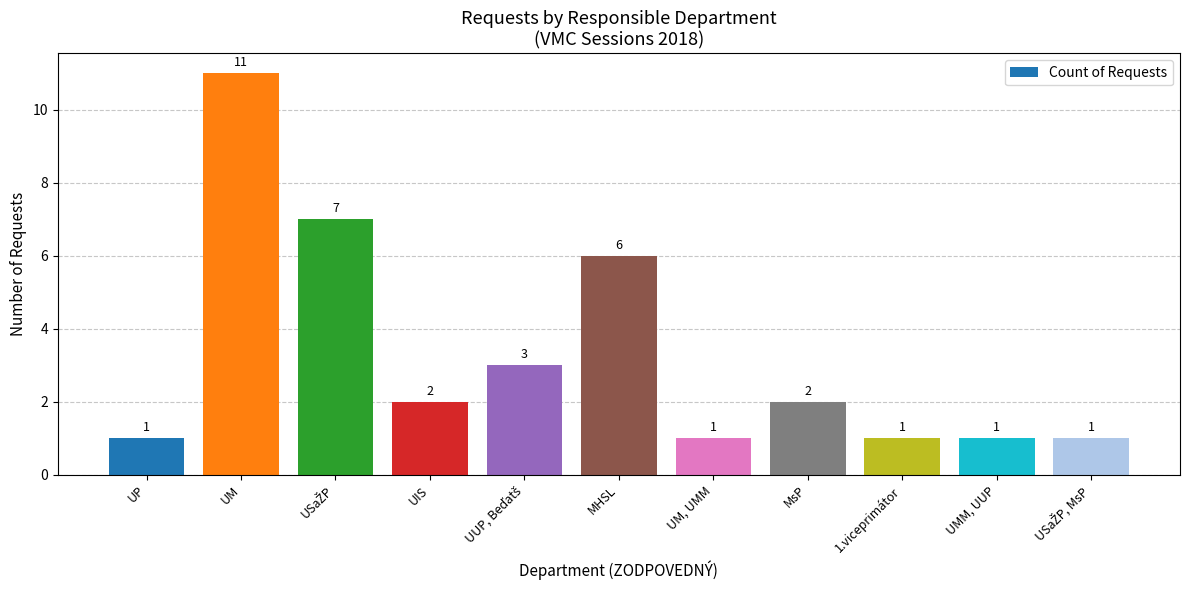

What is the difference between the maximum and second lowest values?

10